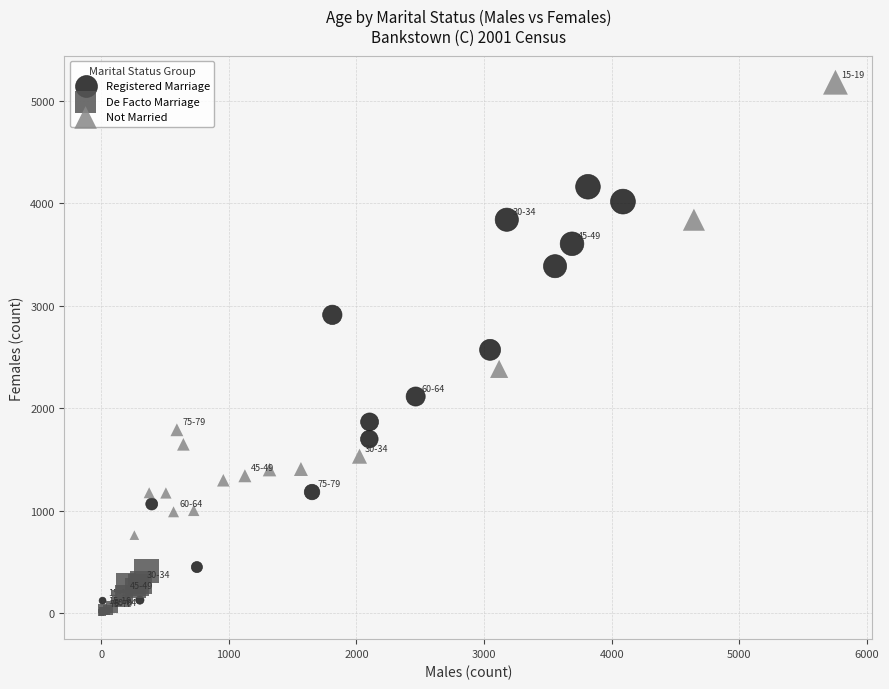

Which series reaches the maximum Y coordinate?

Not Married